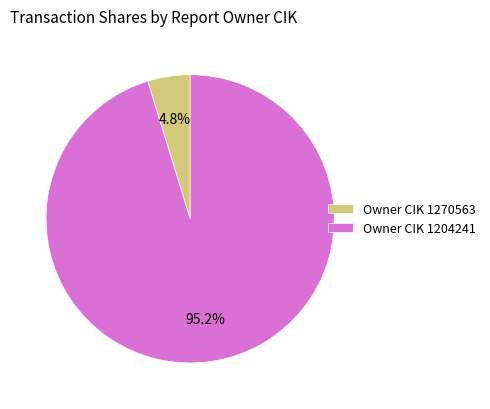

Between Owner CIK 1270563 and Owner CIK 1204241, which is larger?

Owner CIK 1204241